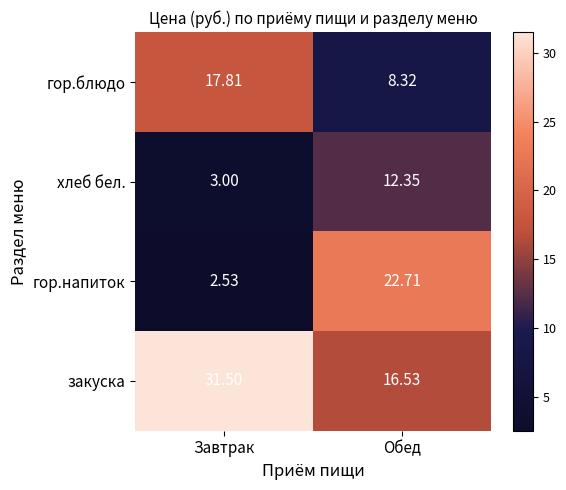

At which label does закуска first exceed 31?

Завтрак